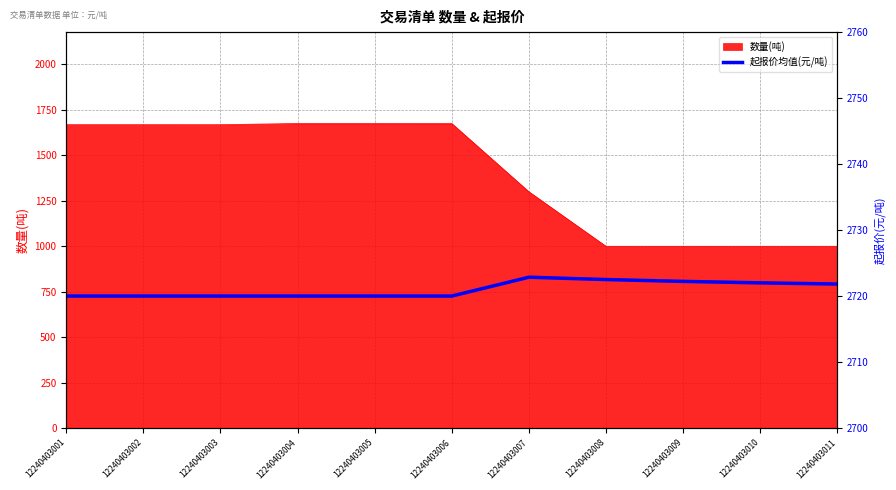

How many interior local peaks (higher than both neighbors) does the data have?

1